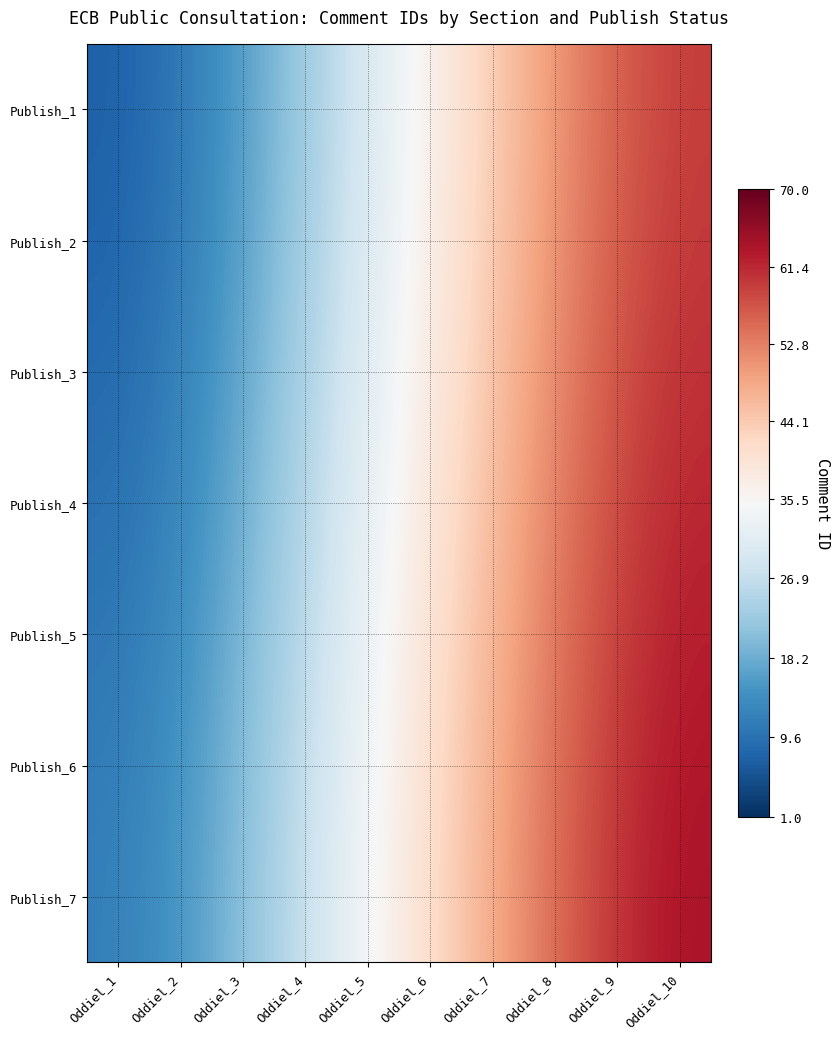

At which label does Publish_7 reach its minimum?

Oddiel_1